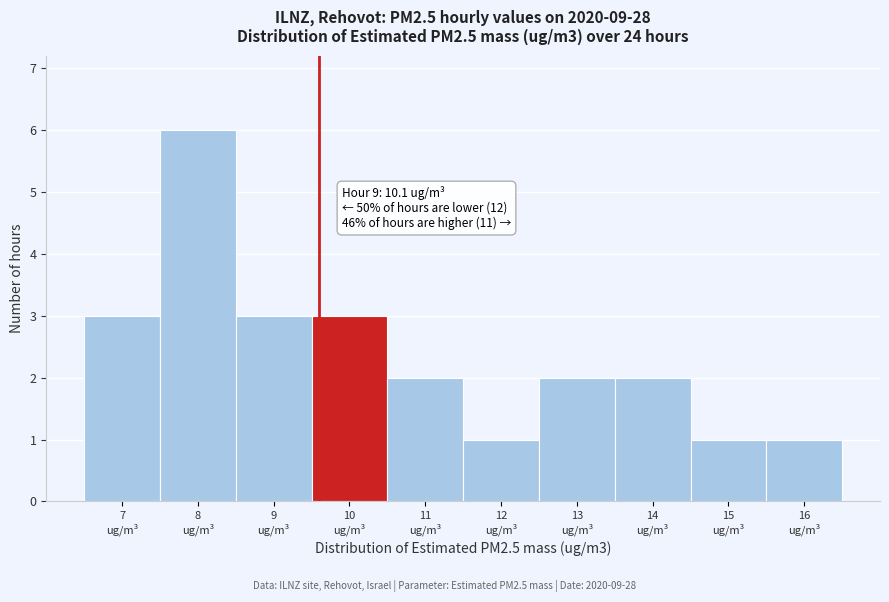

Reading right to left, list all the values displayed in this chart.

1	1	2	2	1	2	3	3	6	3